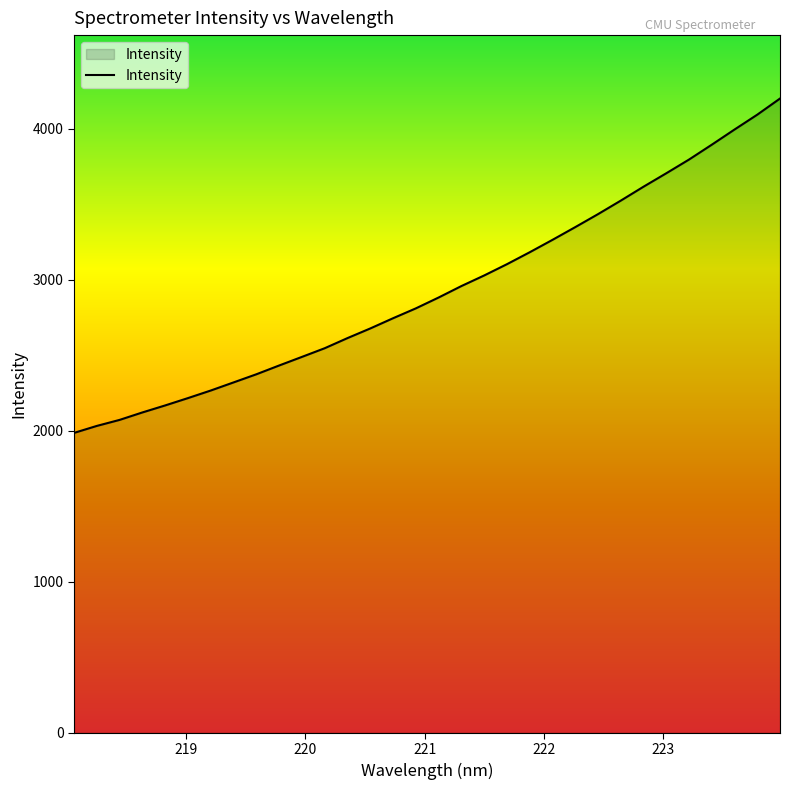

What is the maximum value shown in the chart?

4200.6